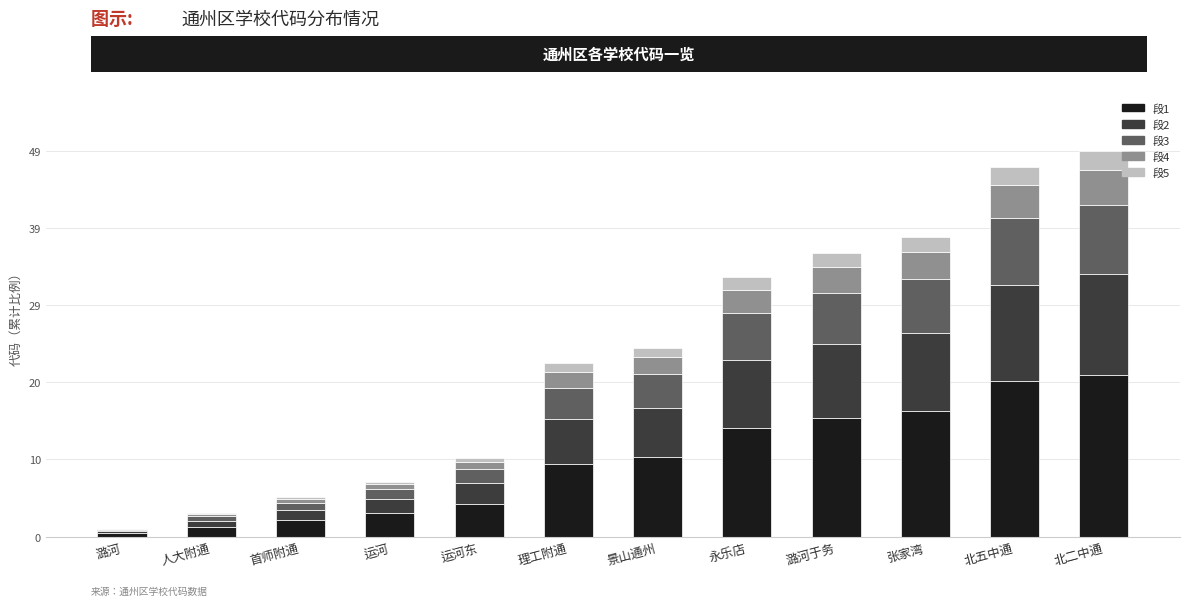

What is the maximum value for 段1?

20.6